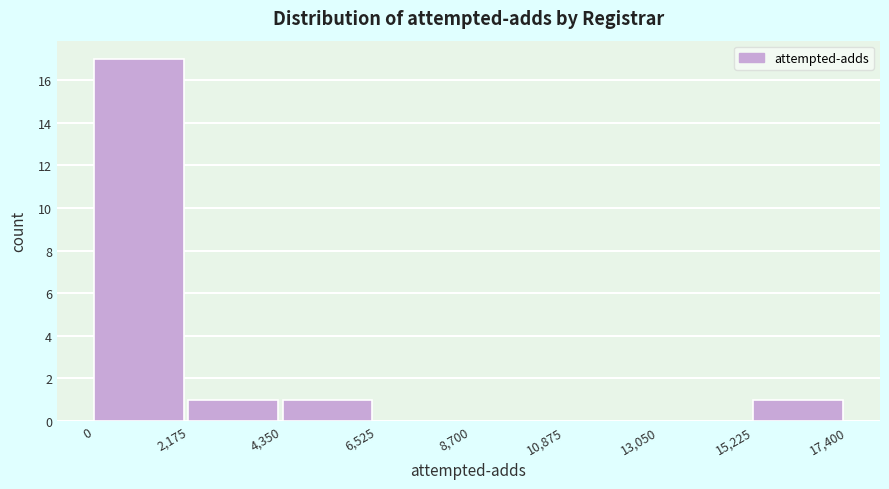

Reading left to right, transcribe this chart: for each bar, give the range it covers on the x-axis and its height. The values are not printed on the chart, so give them approximately, as read against the axis.

0 to 2,175: 17
2,175 to 4,350: 1
4,350 to 6,525: 1
6,525 to 8,700: 0
8,700 to 10,875: 0
10,875 to 13,050: 0
13,050 to 15,225: 0
15,225 to 17,400: 1